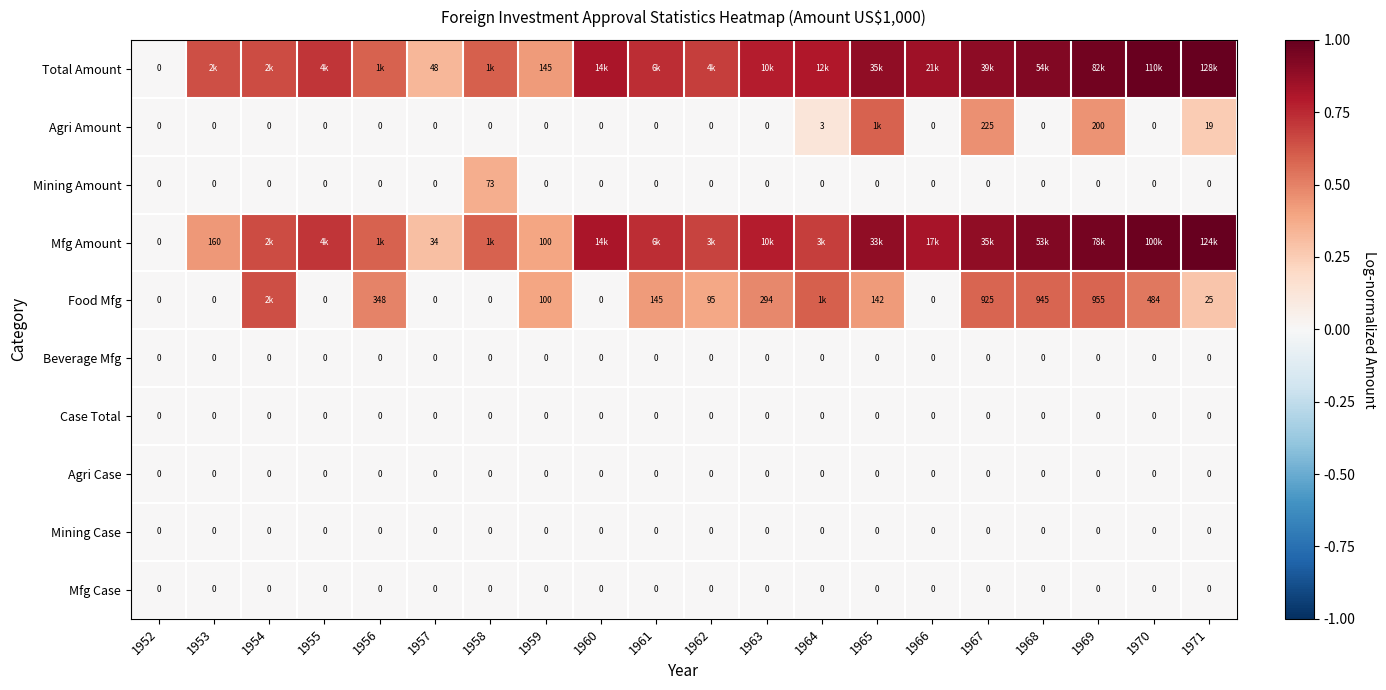

How many data points does each series have?

20